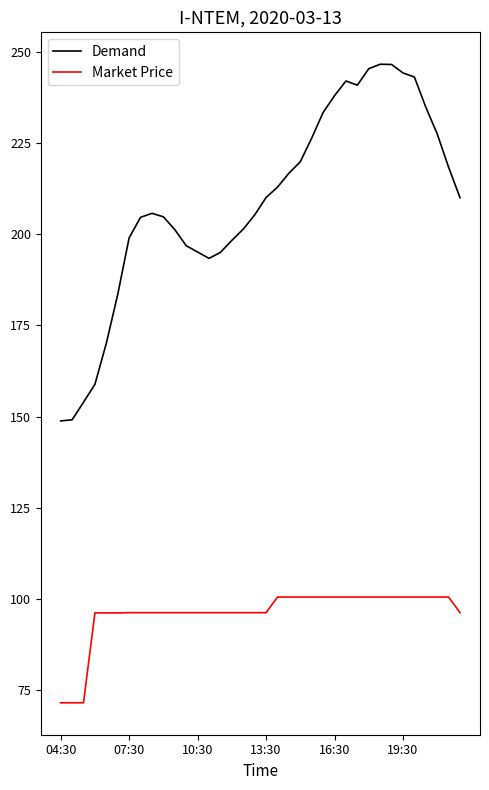

What is the average value of the Demand series?

208.9